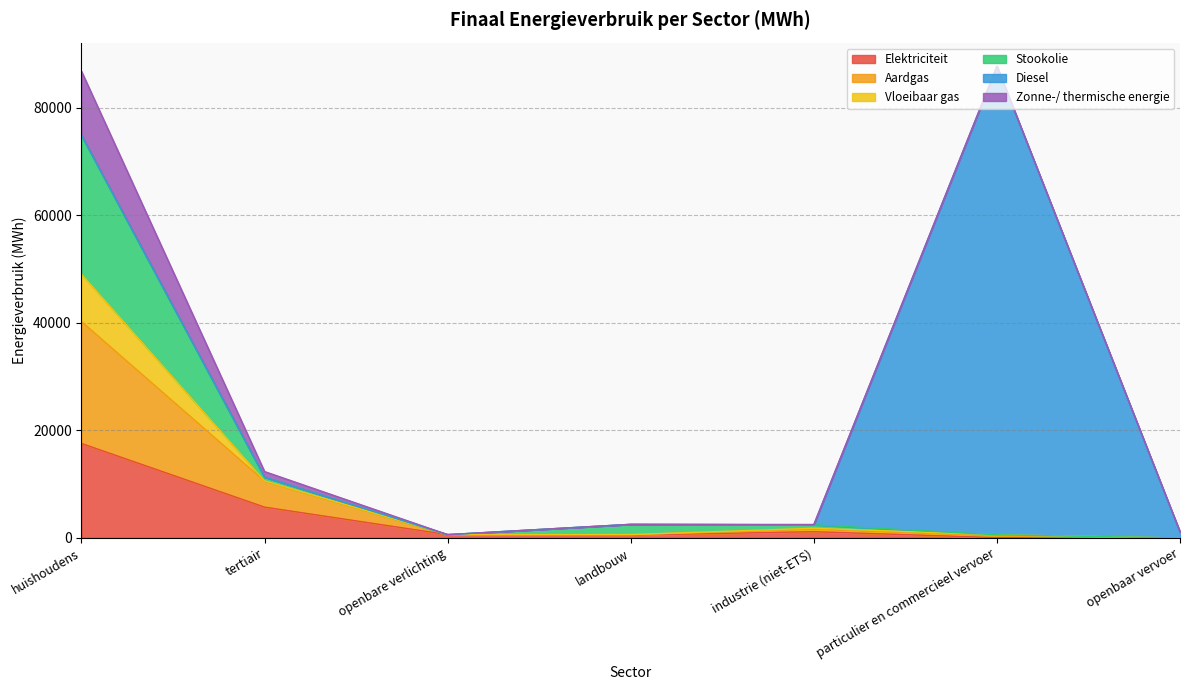

At which category is the sum across all series the highest?

huishoudens